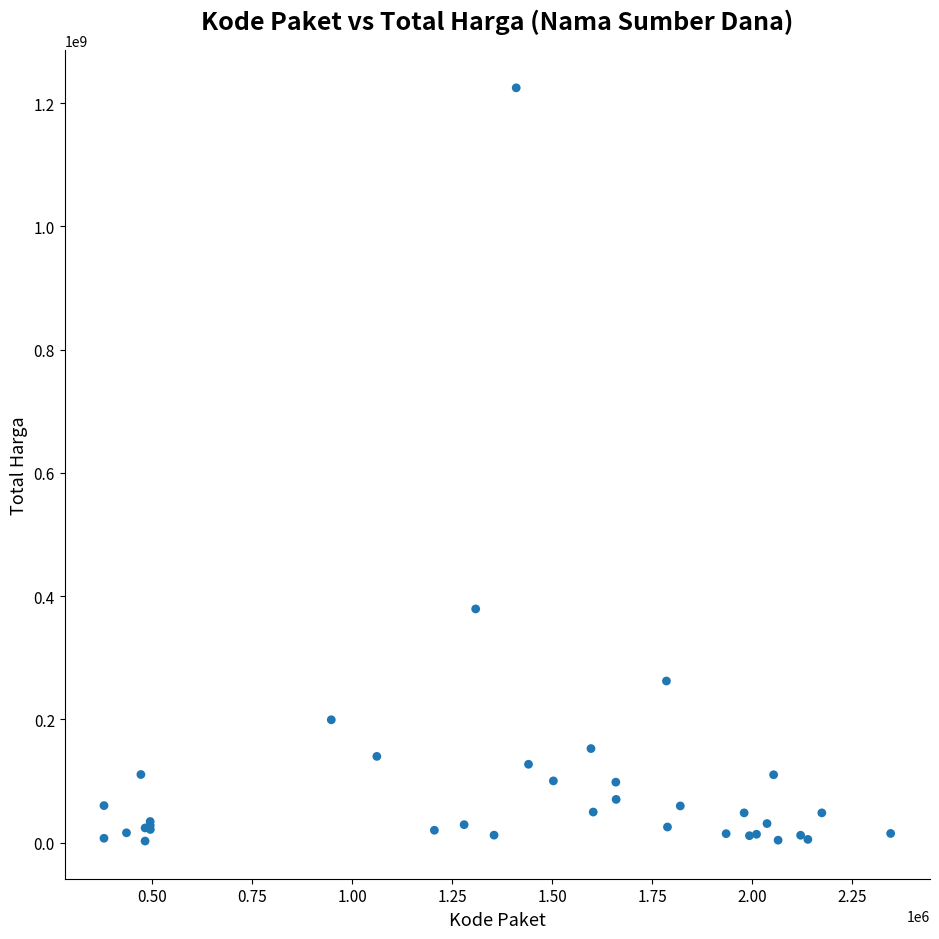

What Y value in the scatter plot is closest to 613538875?

379075000